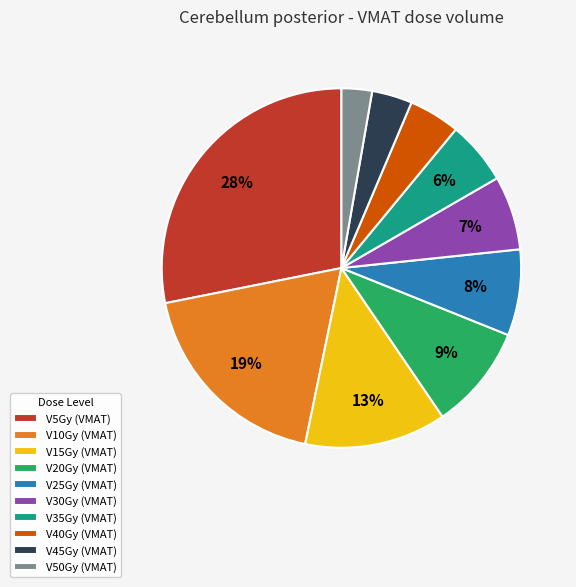

Which category has the smallest portion of the pie?

V50Gy